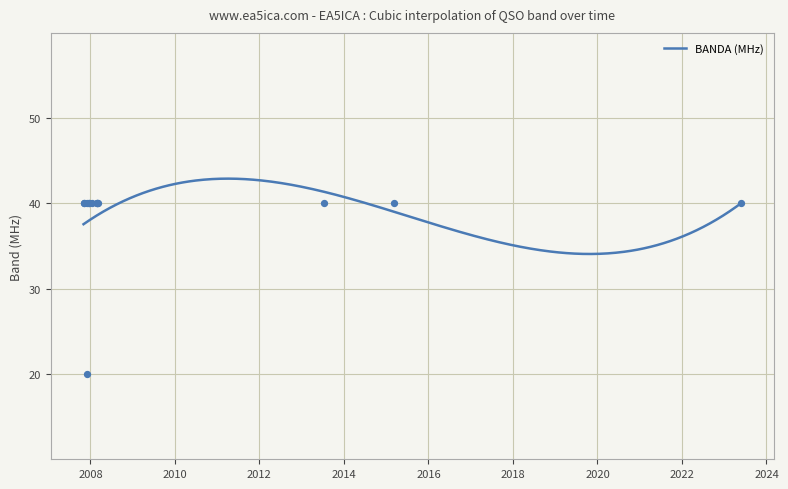

Approximately how many times larger is the value at 01/03/2008 compared to 24/02/2008?

1.0